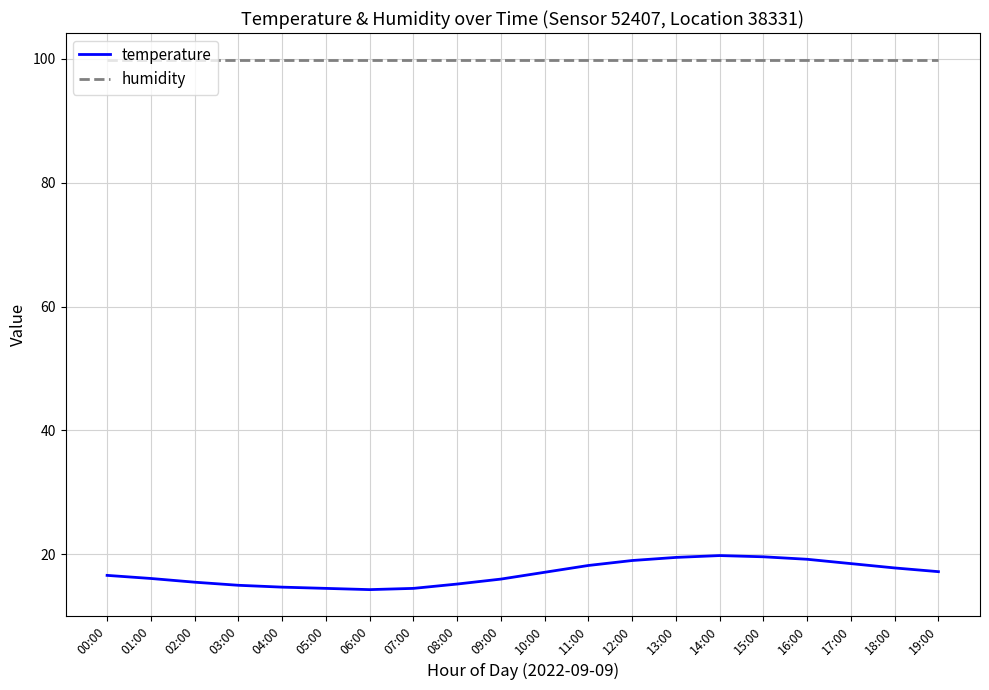

What is the smallest value displayed?

14.3